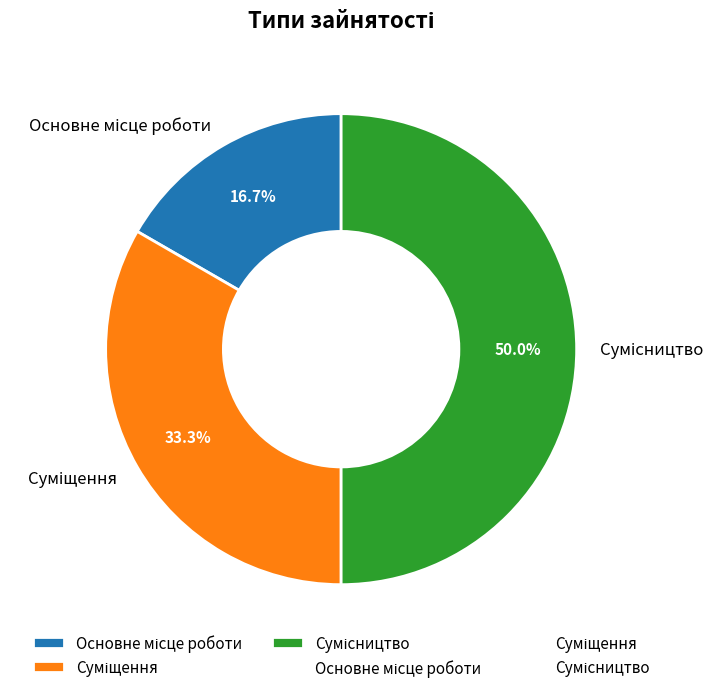

Count the number of slices in the pie.

3